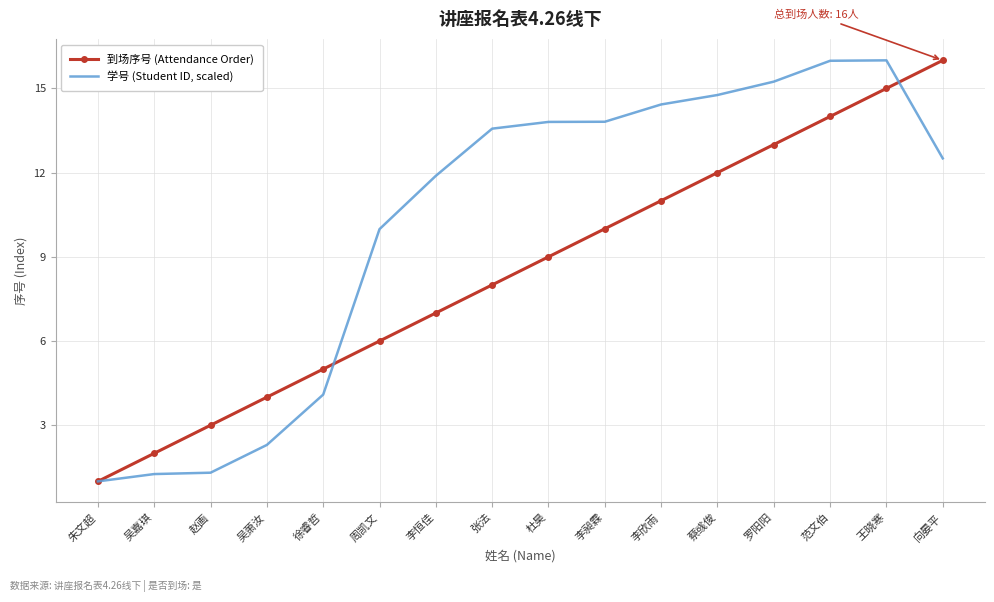

How many distinct data groups are displayed?

2